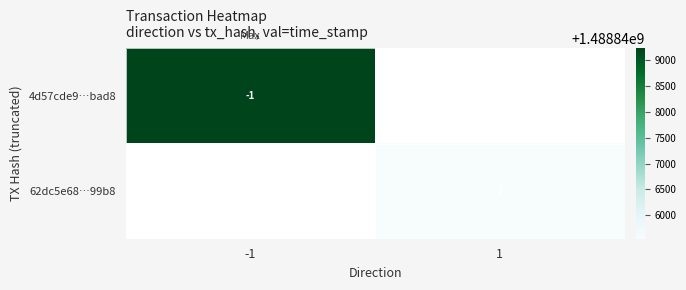

Is it true that 62dc5e68…99b8 equals 2 at 1?

False